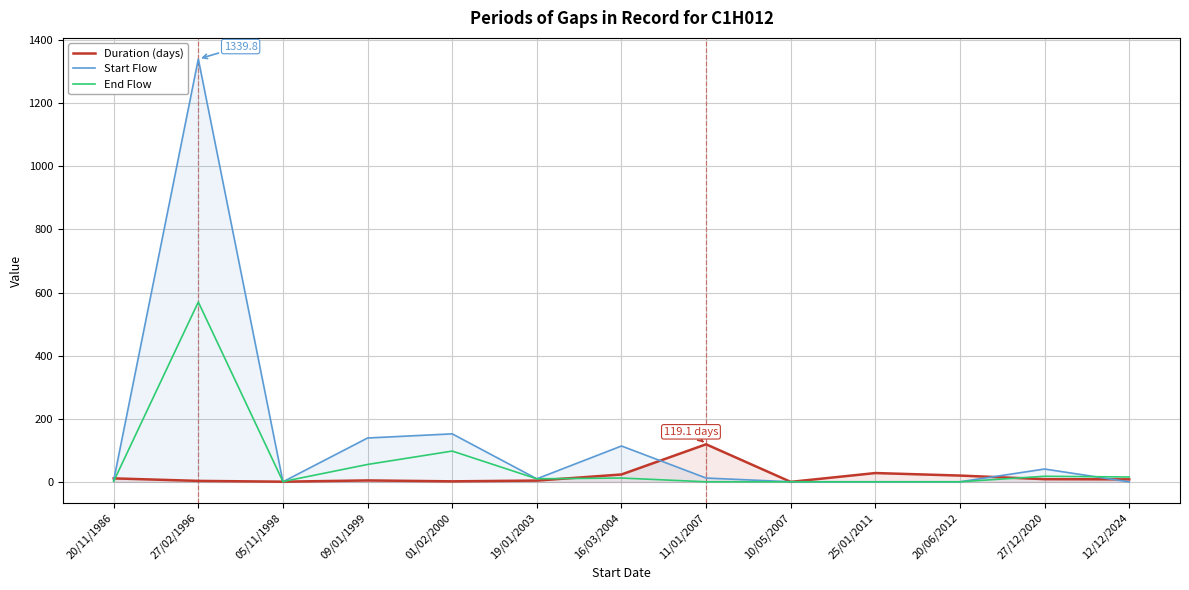

In End Flow, how many points are higher than both neighbors (excluding endpoints)?

4